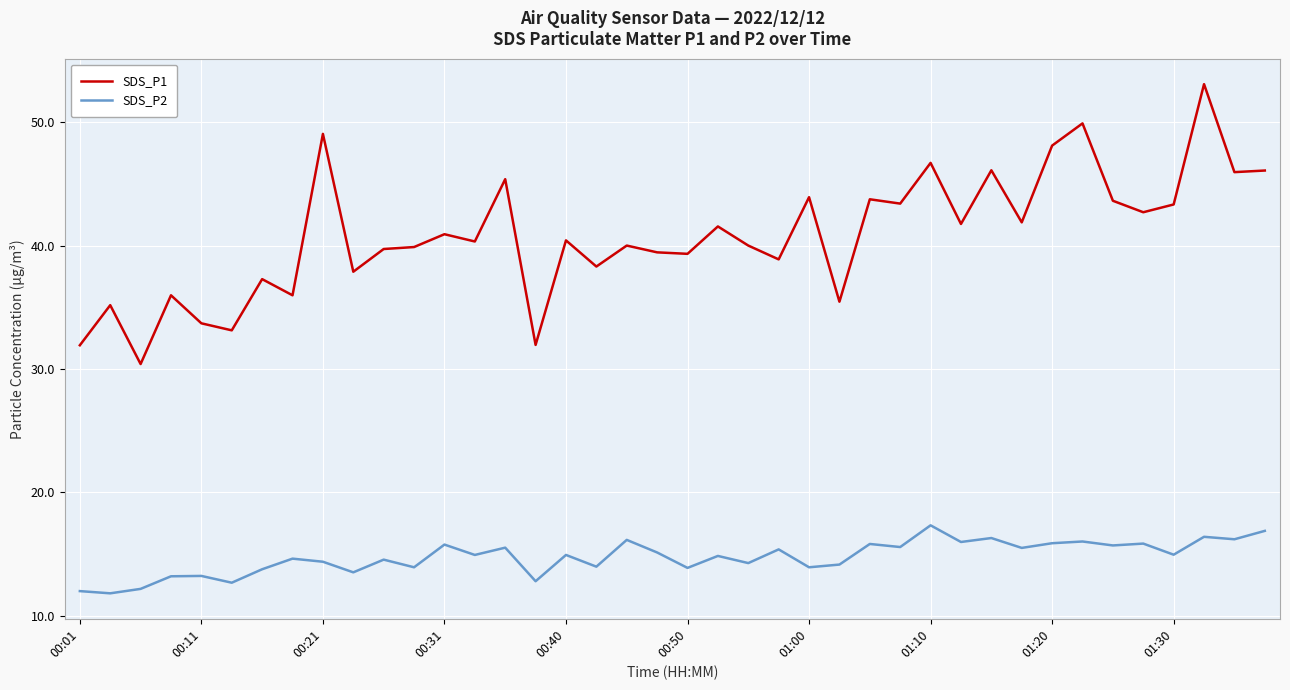

True or false: SDS_P1 and SDS_P2 intersect in this chart.

False